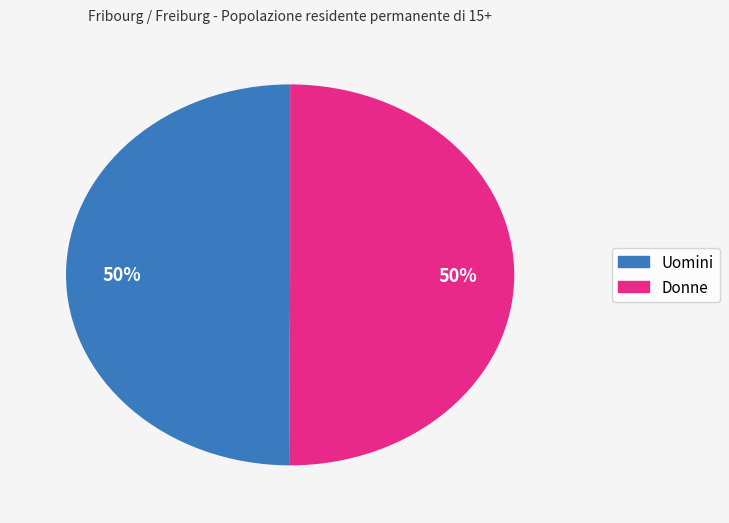

True or false: Uomini accounts for 50% of the total.

True